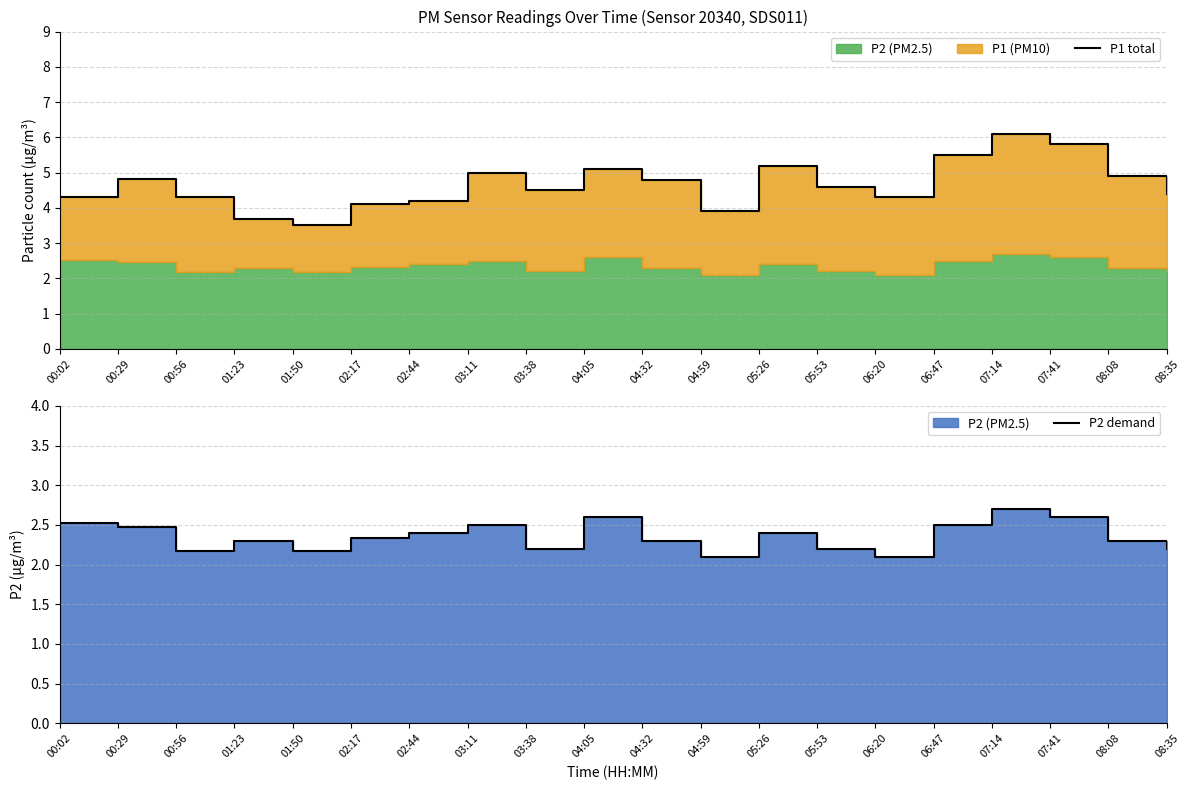

At which category is the sum across all series the highest?

07:14